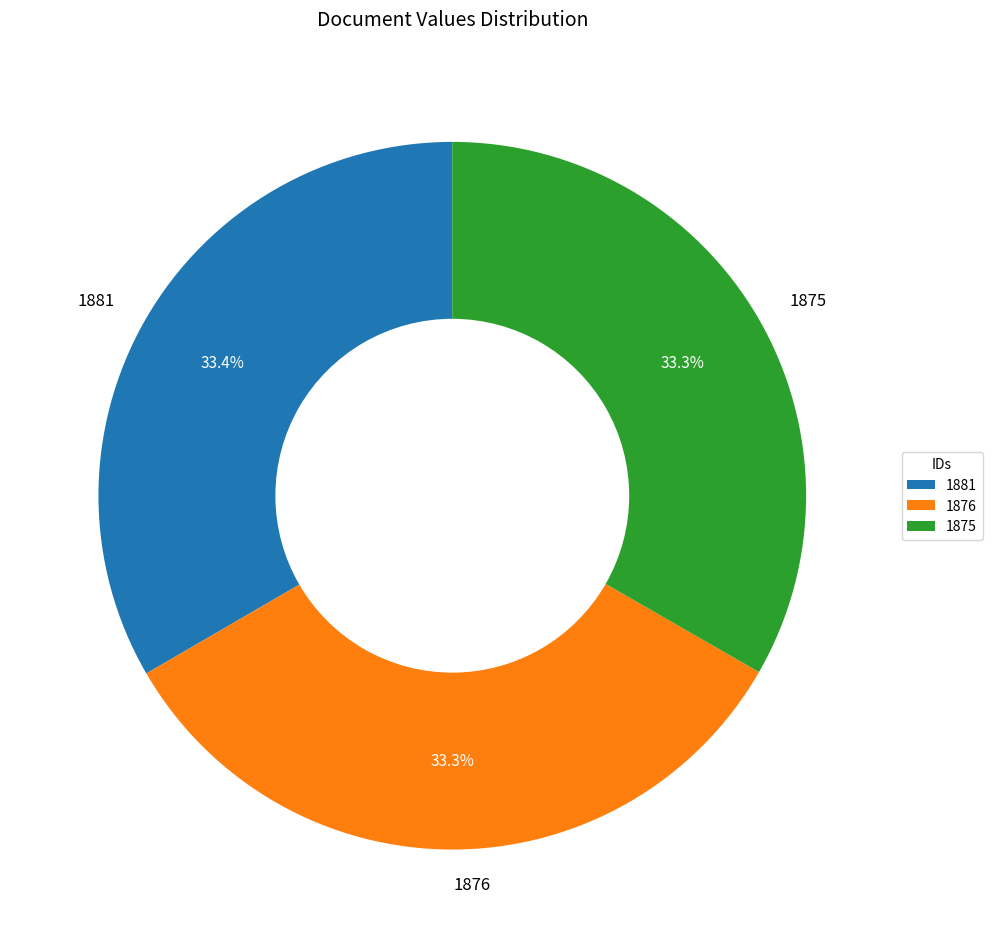

How many slices are in this pie chart?

3